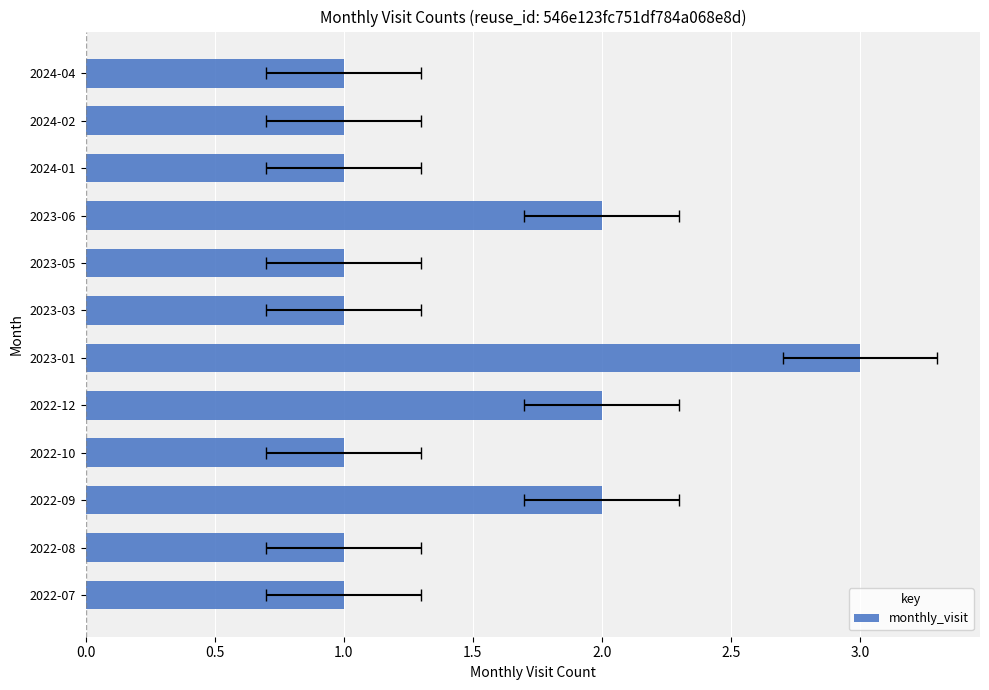

What is the maximum value shown in the chart?

3